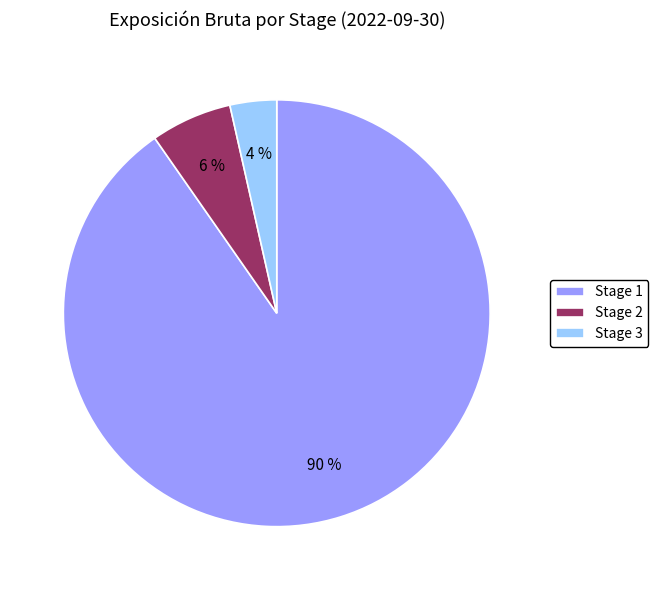

To the nearest percent, what is the combined percentage of Stage 3 and Stage 2?

10%